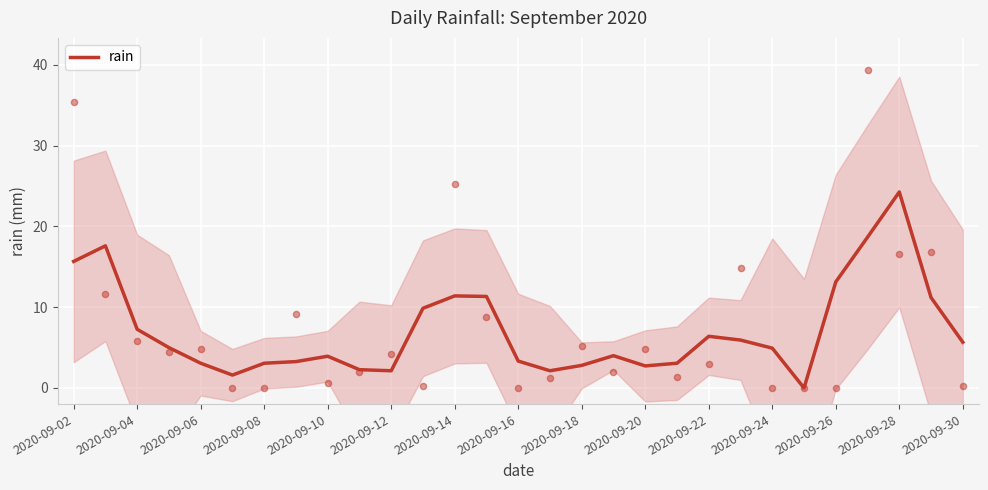

Is it true that rain equals 3.1 at 2020-09-08?

True